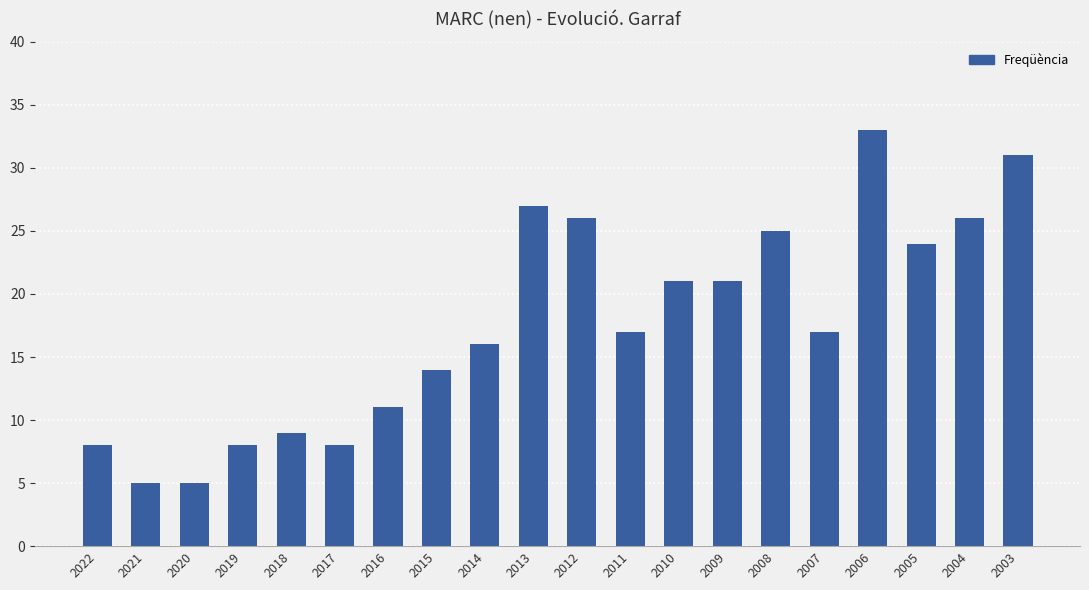

What is the difference between the values at 2020 and 2013?

22